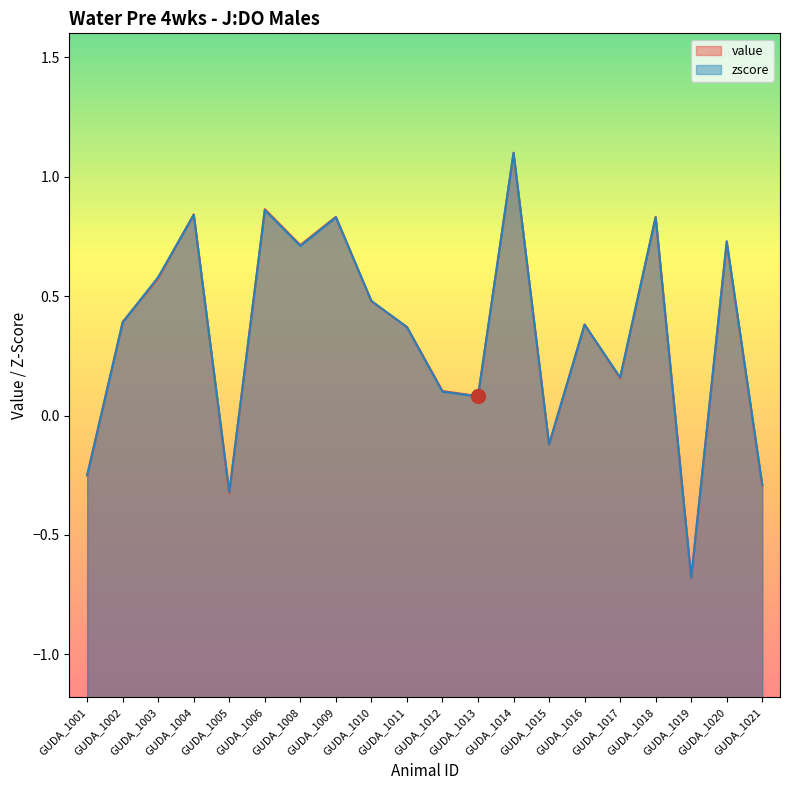

True or false: zscore and value cross at least once.

True